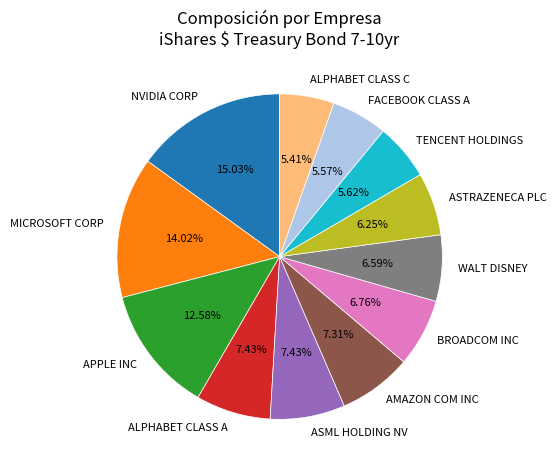

To the nearest percent, what is the difference between the largest and smallest slice percentages?

10%